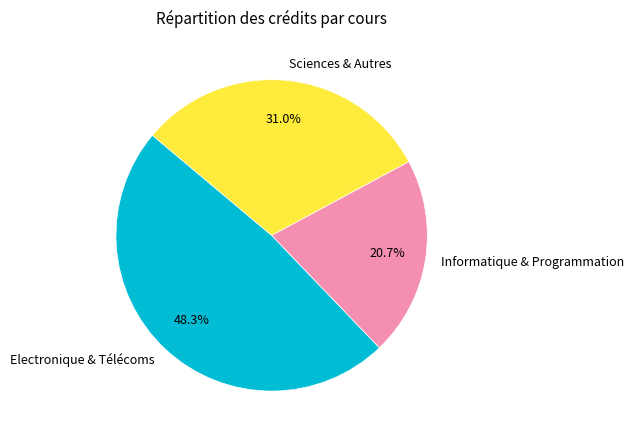

Approximately how many times larger is the value at Informatique & Programmation compared to Sciences & Autres?

0.7